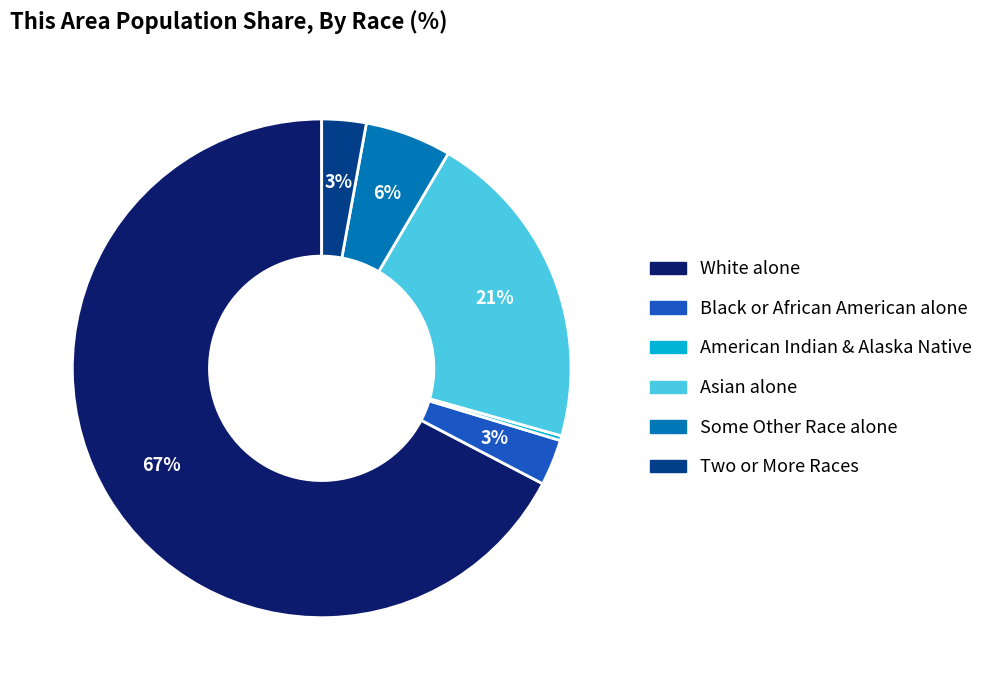

What is the largest slice in the pie chart?

White alone